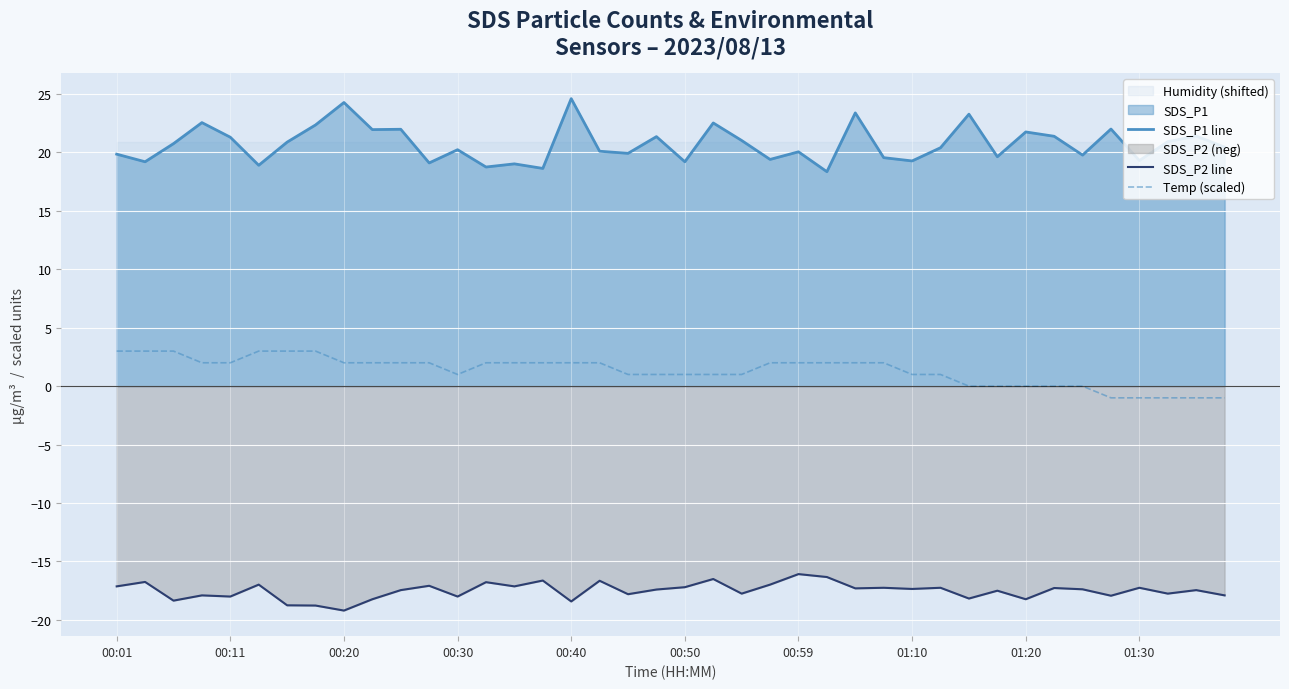

What is the lowest value of the SDS_P2 line series?

-19.2